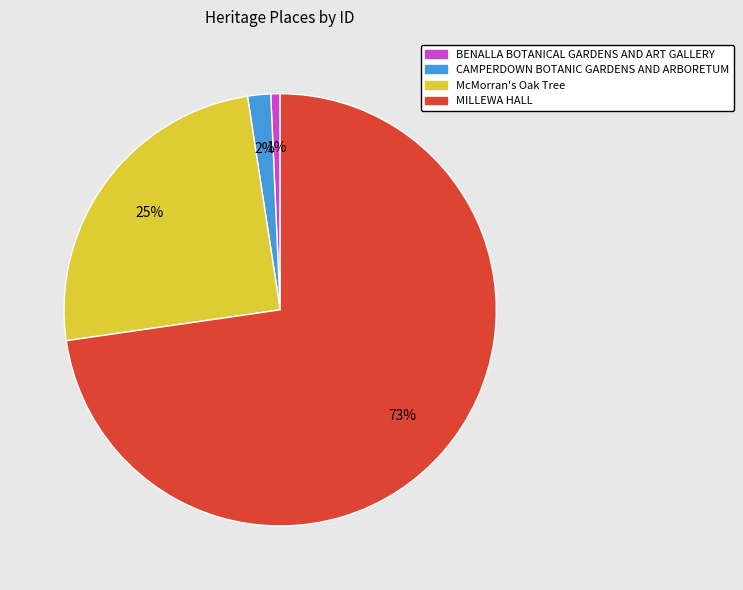

To the nearest percent, what is the difference between the McMorran's Oak Tree and BENALLA BOTANICAL GARDENS AND ART GALLERY slice percentages?

24%